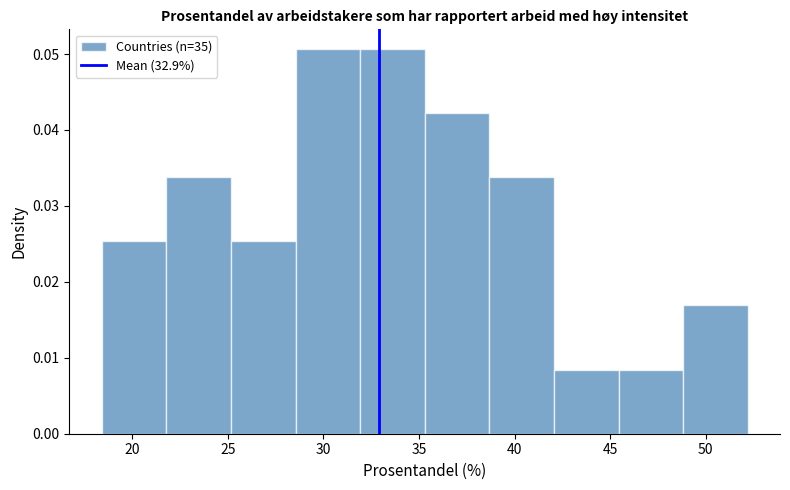

Reading left to right, list every bar in this chart as the range it spans on the x-axis followed by its height. Neither the bar edges nor the heights are printed on the chart, so give them approximately, as read against the axes.

18.5 to 22.0: 0.025
22.0 to 25.0: 0.034
25.0 to 28.5: 0.025
28.5 to 32.0: 0.051
32.0 to 35.5: 0.051
35.5 to 38.5: 0.042
38.5 to 42.0: 0.034
42.0 to 45.5: 0.008
45.5 to 49.0: 0.008
49.0 to 52.0: 0.017